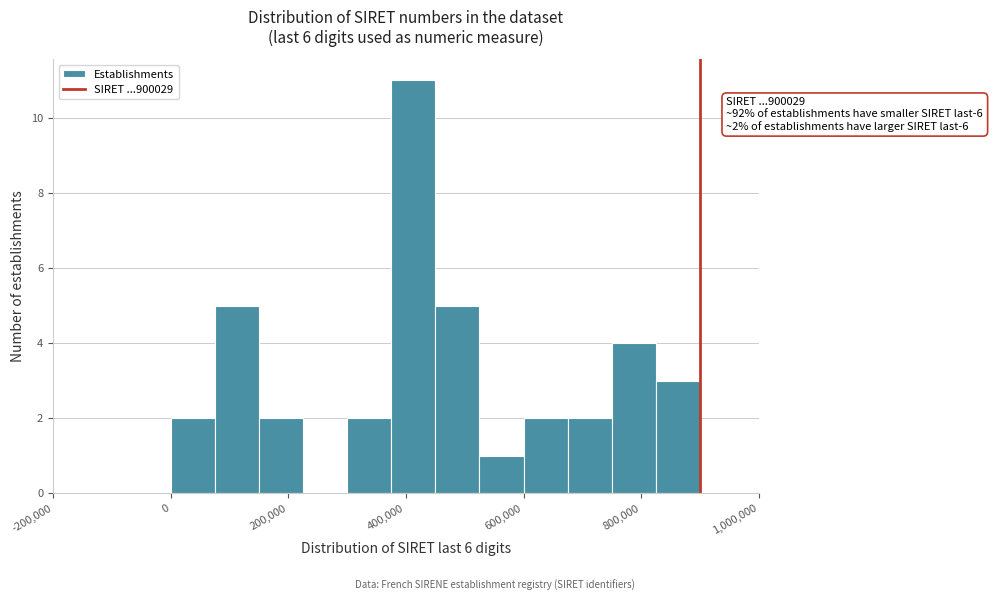

Read against the x-axis, roughly where is the centre of the tallest bar?

420000